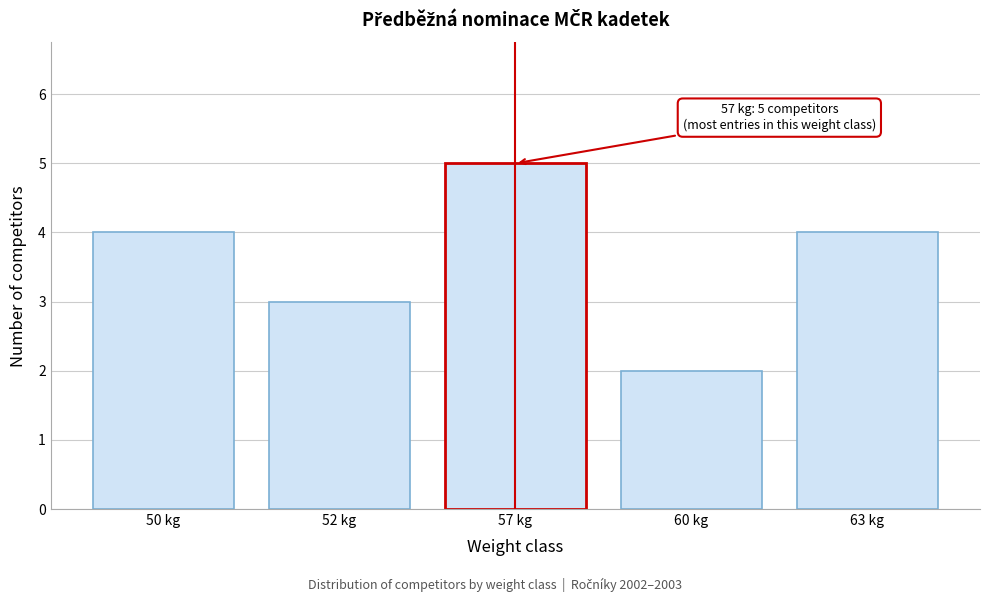

Reading left to right, transcribe all the data shown in this chart.

50 kg=4	52 kg=3	57 kg=5	60 kg=2	63 kg=4